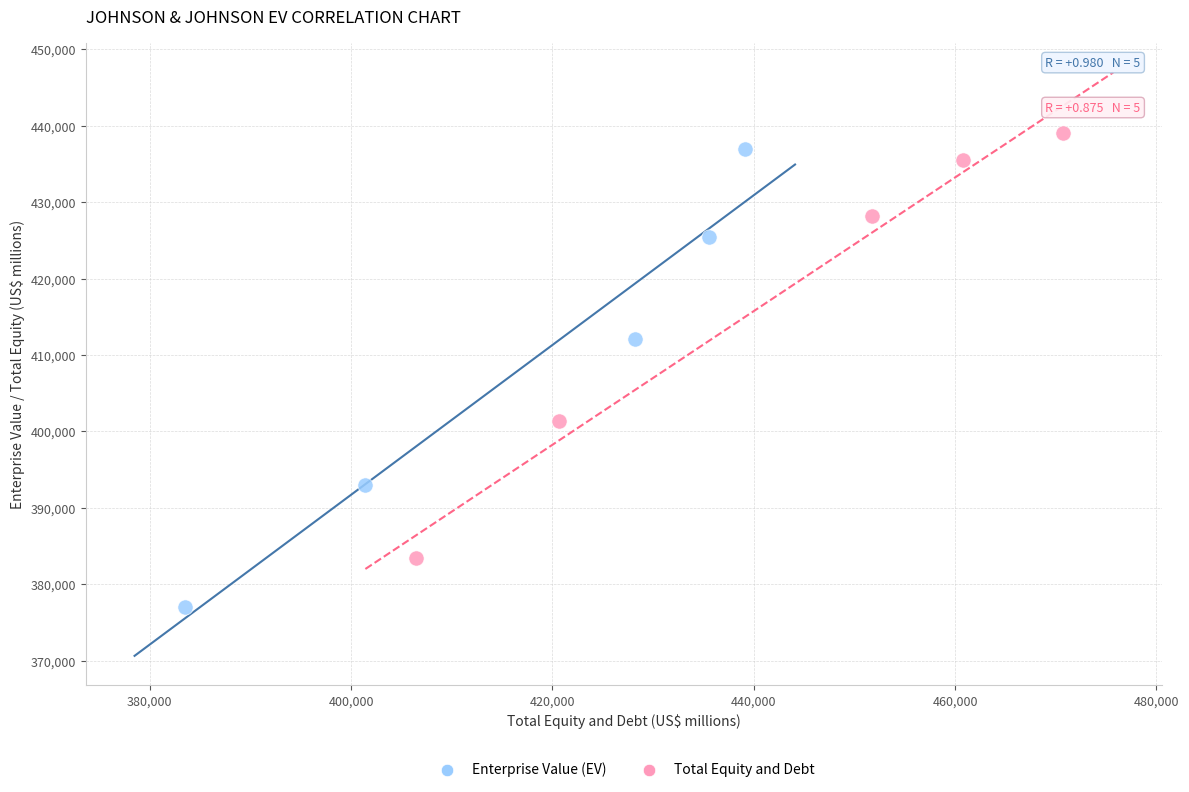

What are all the series names shown in the legend?

Enterprise Value (EV), Total Equity and Debt